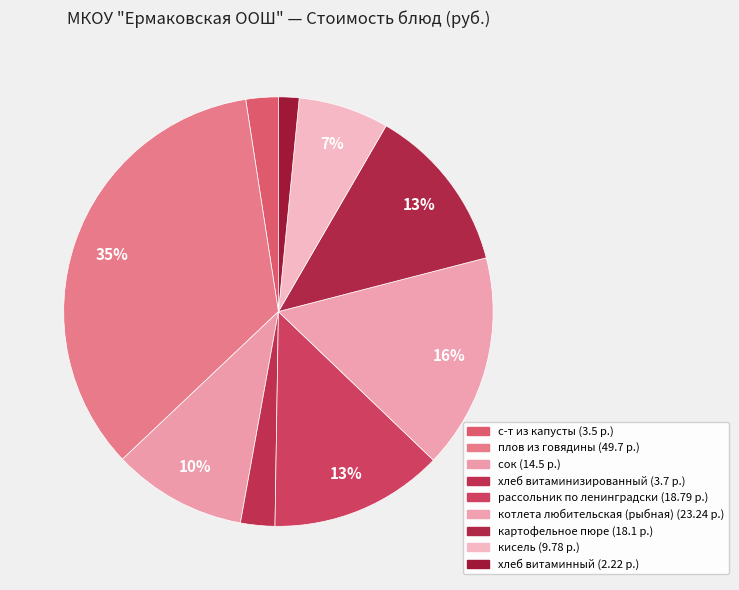

How many slices are in this pie chart?

9